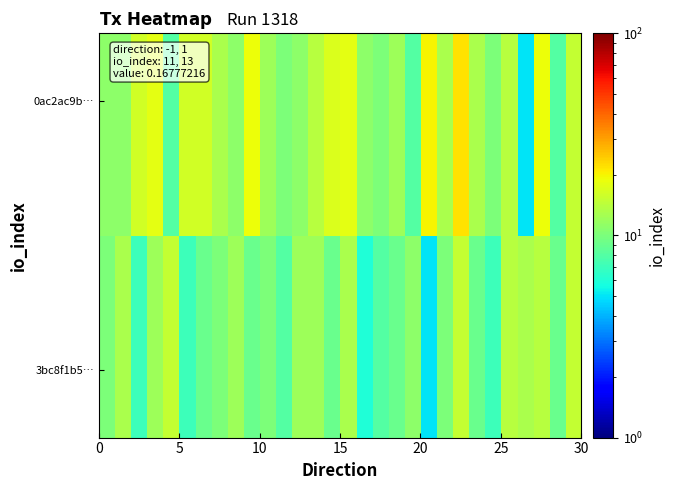

What is the minimum value shown in the chart?

5